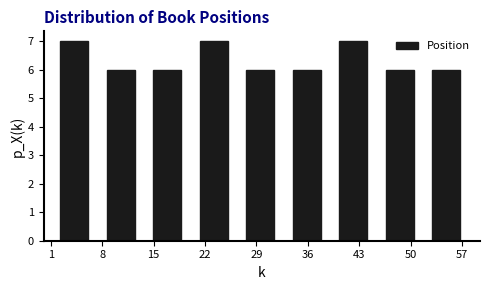

What is the height of the bar covering 14 to 20 on the x-axis? Neither the bar edges nor the heights are printed on the chart, so give them approximately, as read against the axes.

6